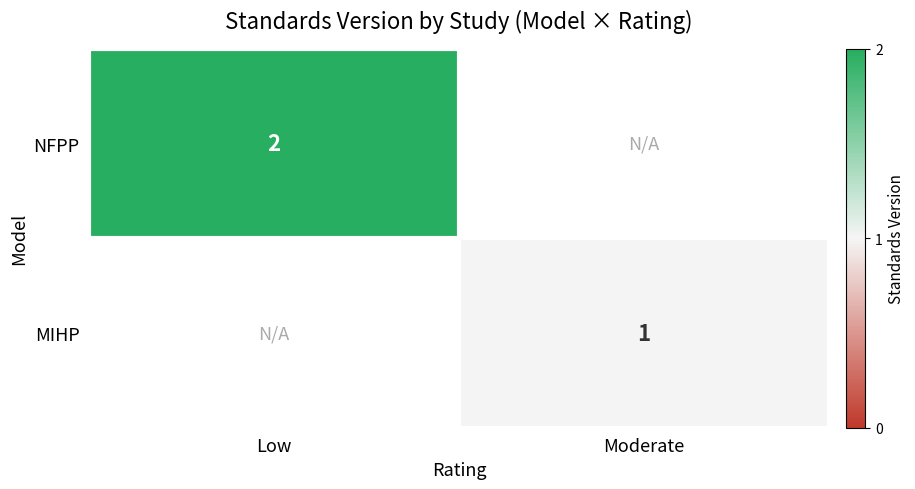

Is the value of NFPP at Low greater than the value of MIHP at Moderate?

Yes